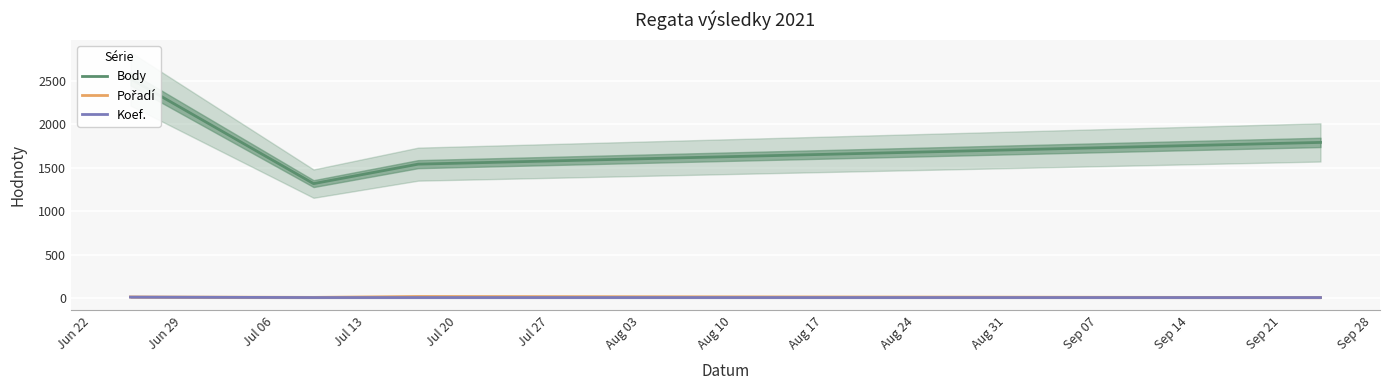

What are all the series names shown in the legend?

Body, Pořadí, Koef.